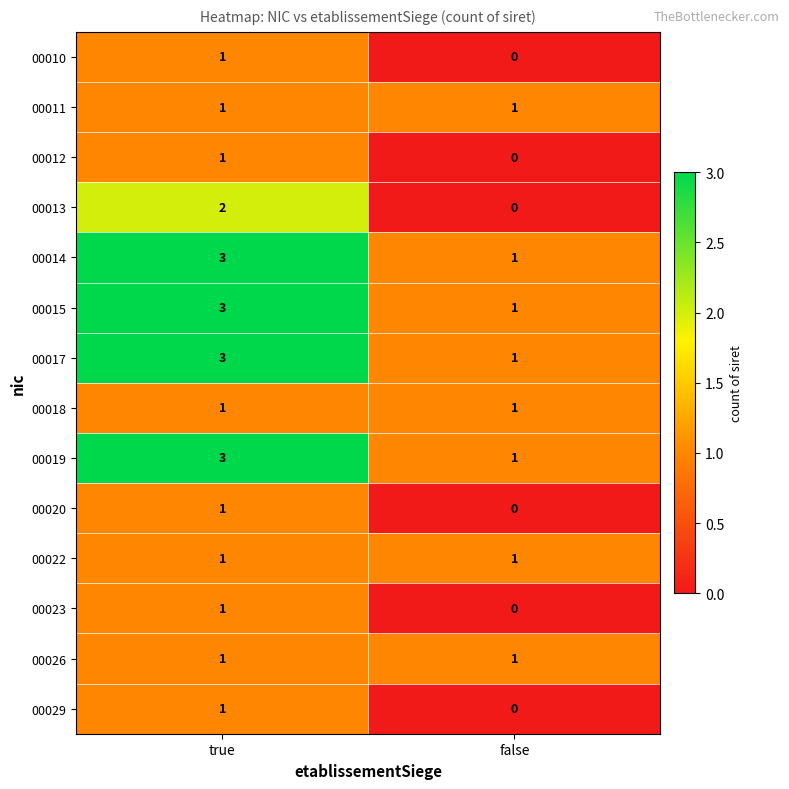

Reading left to right, transcribe all the data shown in this chart.

00010: true=1	false=0
00011: true=1	false=1
00012: true=1	false=0
00013: true=2	false=0
00014: true=3	false=1
00015: true=3	false=1
00017: true=3	false=1
00018: true=1	false=1
00019: true=3	false=1
00020: true=1	false=0
00022: true=1	false=1
00023: true=1	false=0
00026: true=1	false=1
00029: true=1	false=0